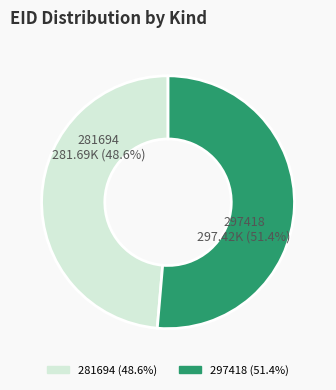

To the nearest percent, what is the difference between the largest and smallest slice percentages?

3%